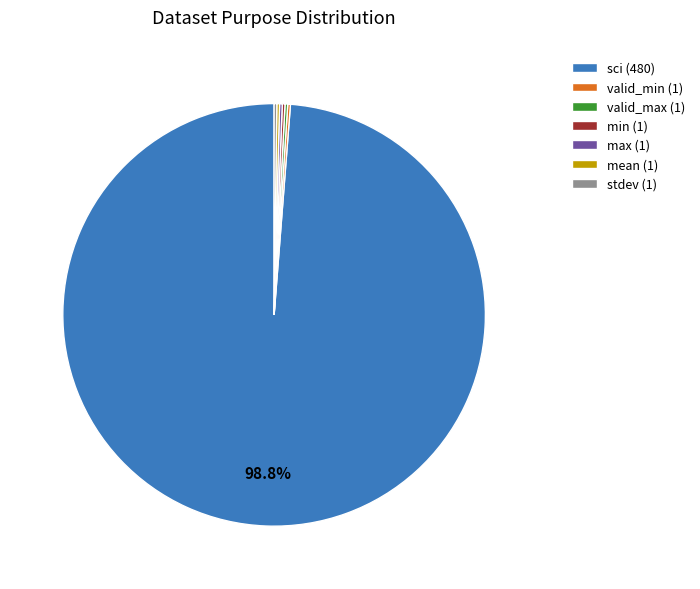

Is there any slice that represents more than half of the pie?

Yes